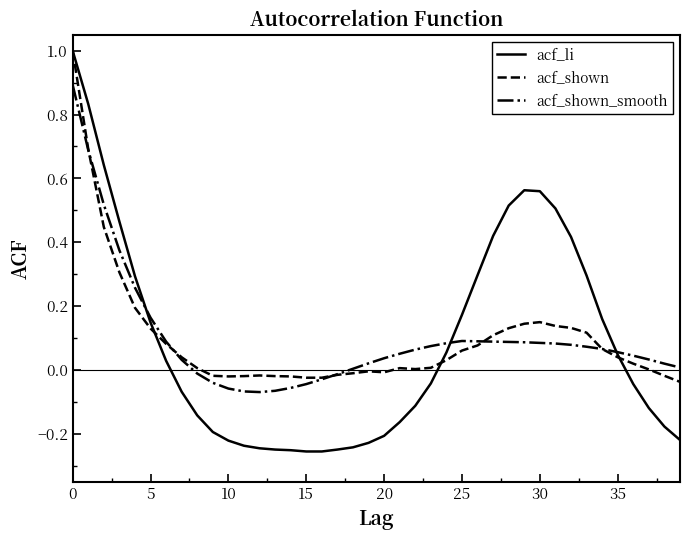

What is the greatest value displayed?

1.0